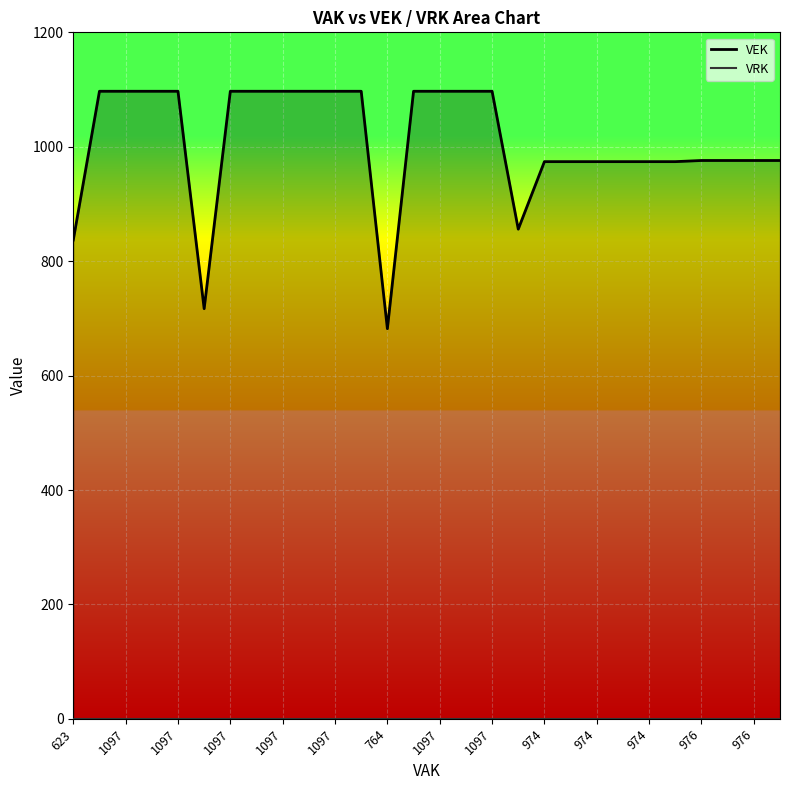

Reading left to right, transcribe all the data shown in this chart.

837	1097	1097	1097	1097	717	1097	1097	1097	1097	1097	1097	682	1097	1097	1097	1097	856	974	974	974	974	974	974	976	976	976	976